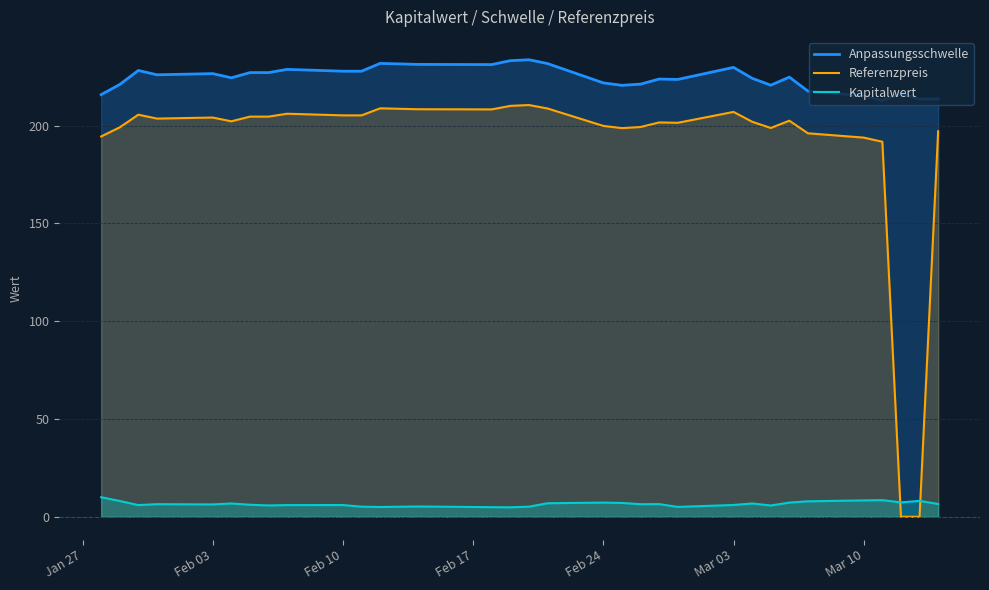

What is the highest value of the Kapitalwert series?

10.0